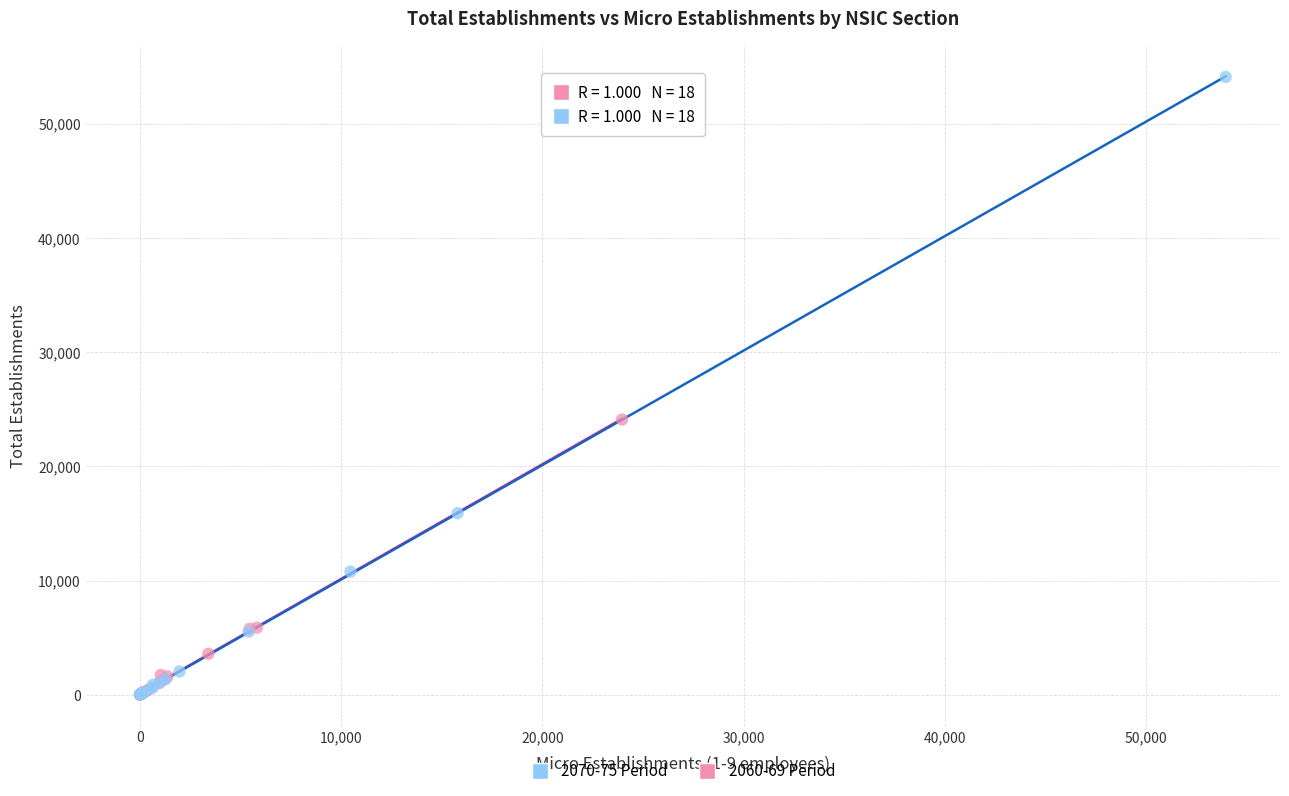

Which series has the largest Y range (max minus min)?

2070-75 Period